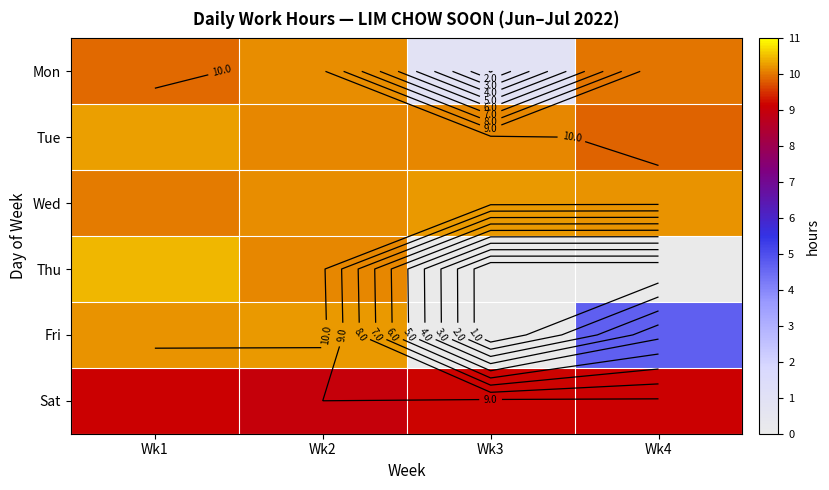

At Wk2, list the series in order from smallest to largest.

Sat, Tue, Thu, Mon, Wed, Fri